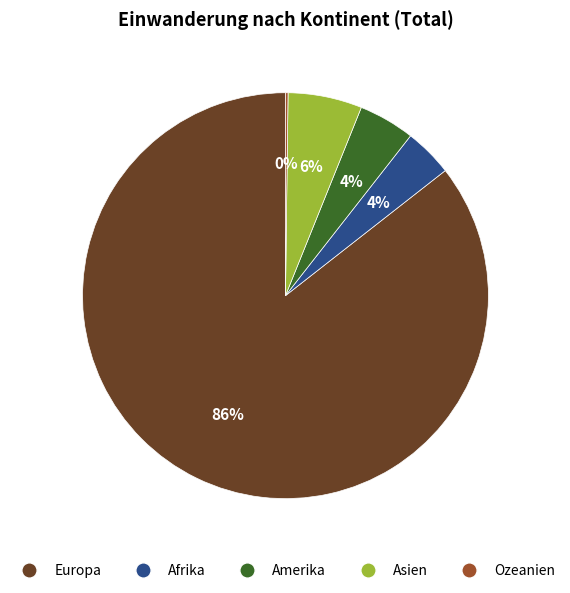

What percentage is the Amerika slice, to the nearest percent?

4%